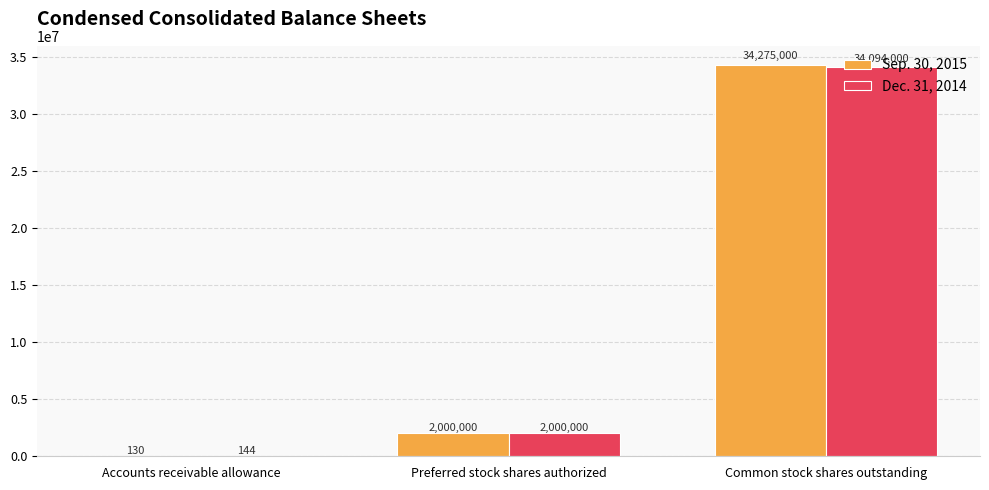

What is the sum of all Sep. 30, 2015 values?

36275130